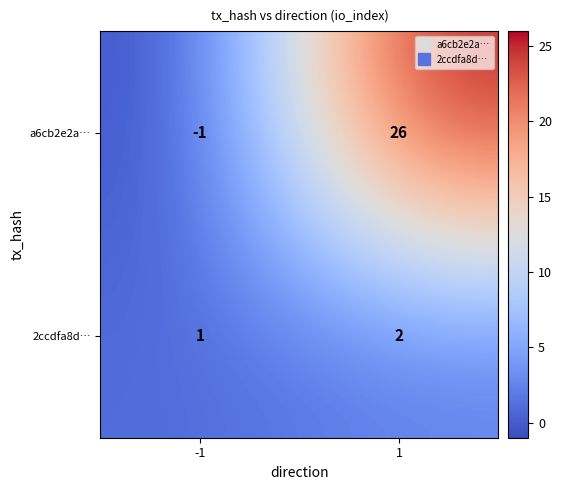

Which series has the widest spread of values?

a6cb2e2a…